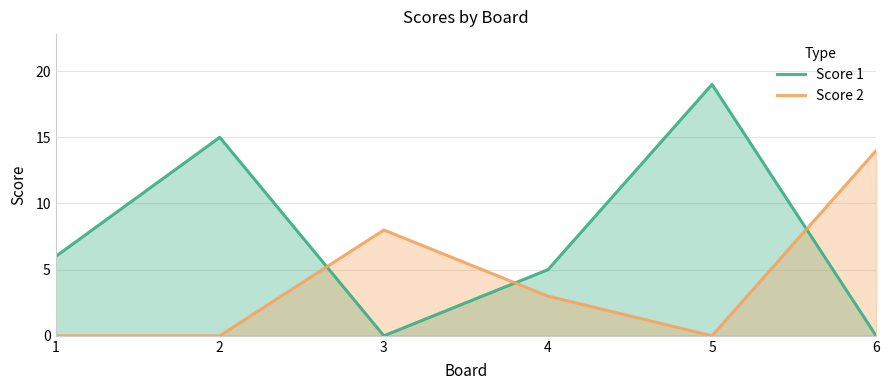

What is the difference between the Score 1 values at 1 and 5?

13